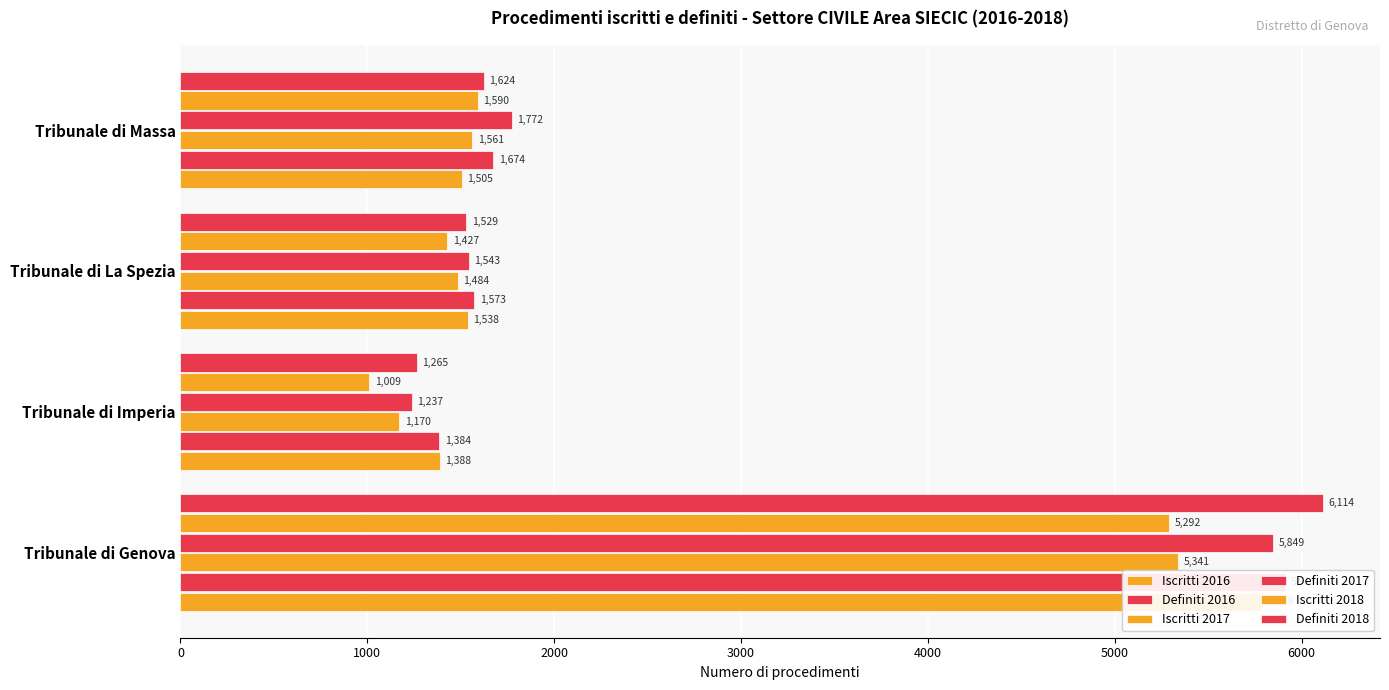

Which has a higher value, 2000 or 3000?

2000